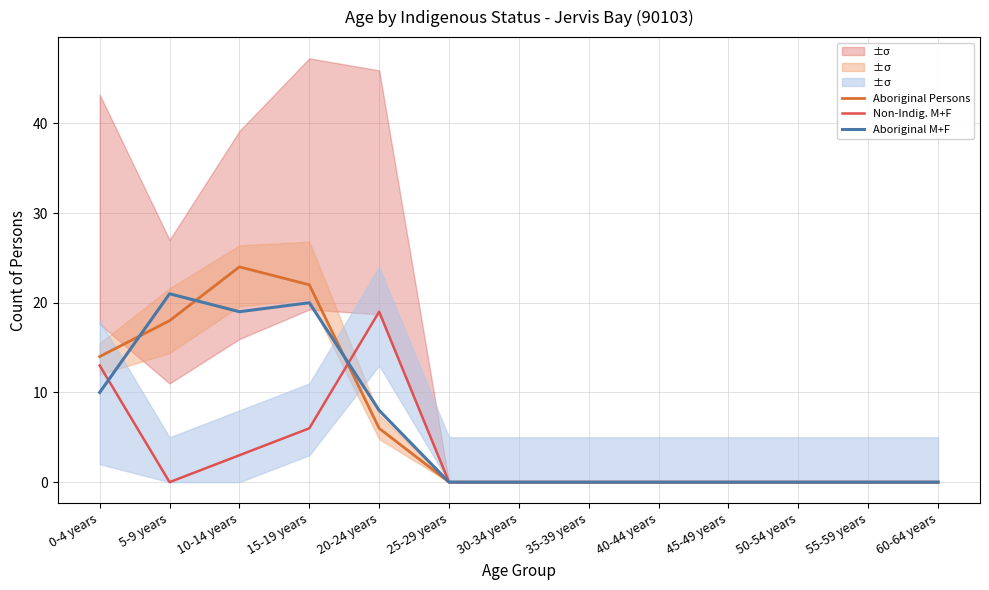

Reading left to right, what are all the values shown in this chart?

Aboriginal Persons: 0-4 years=14	5-9 years=18	10-14 years=24	15-19 years=22	20-24 years=6	25-29 years=0	30-34 years=0	35-39 years=0	40-44 years=0	45-49 years=0	50-54 years=0	55-59 years=0	60-64 years=0
Non-Indig. M+F: 0-4 years=13	5-9 years=0	10-14 years=3	15-19 years=6	20-24 years=19	25-29 years=0	30-34 years=0	35-39 years=0	40-44 years=0	45-49 years=0	50-54 years=0	55-59 years=0	60-64 years=0
Aboriginal M+F: 0-4 years=10	5-9 years=21	10-14 years=19	15-19 years=20	20-24 years=8	25-29 years=0	30-34 years=0	35-39 years=0	40-44 years=0	45-49 years=0	50-54 years=0	55-59 years=0	60-64 years=0